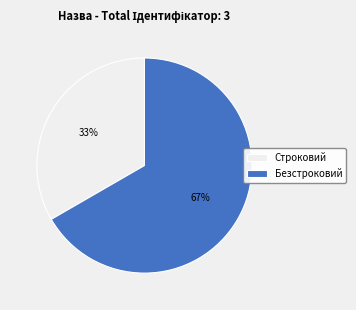

How many segments does this pie chart have?

2